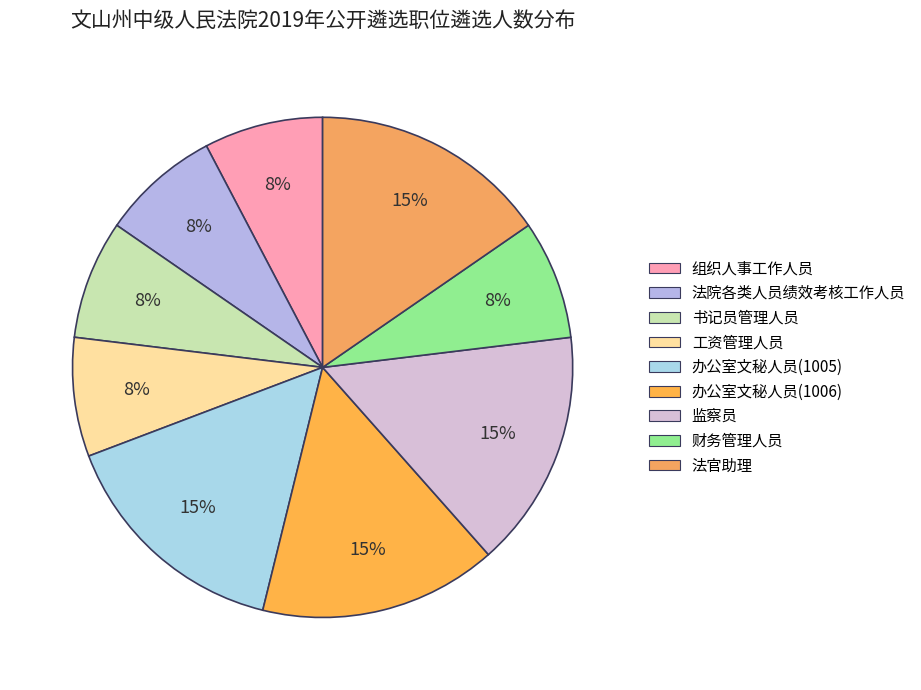

The 办公室文秘人员(1006) slice represents 9% of the pie. True or false?

False